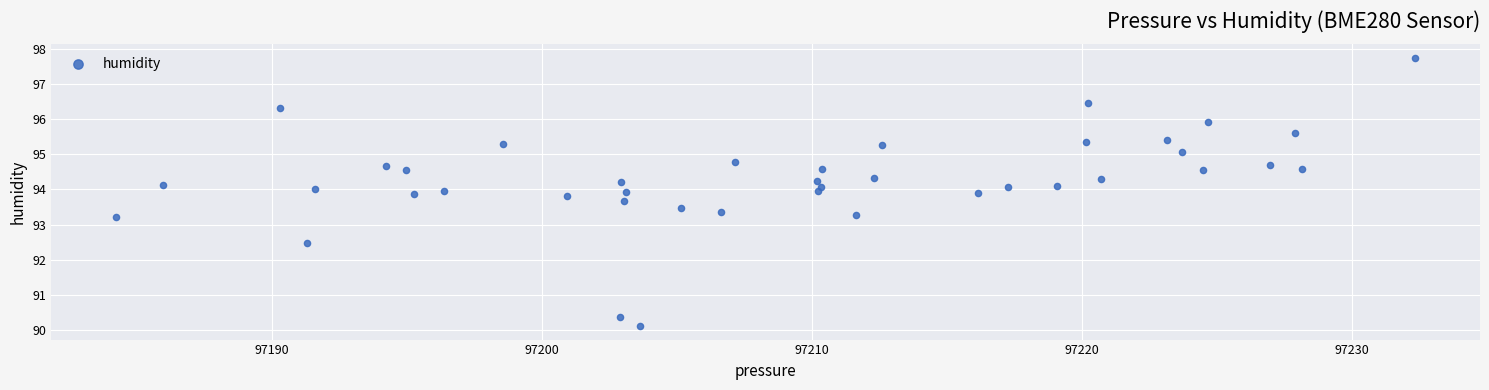

What is the range of X values (max minus min)?

48.1